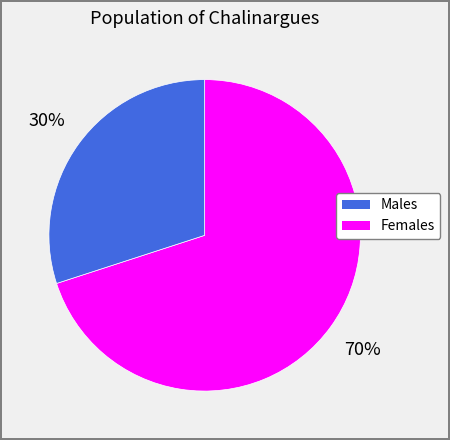

Is there any slice that represents more than half of the pie?

Yes